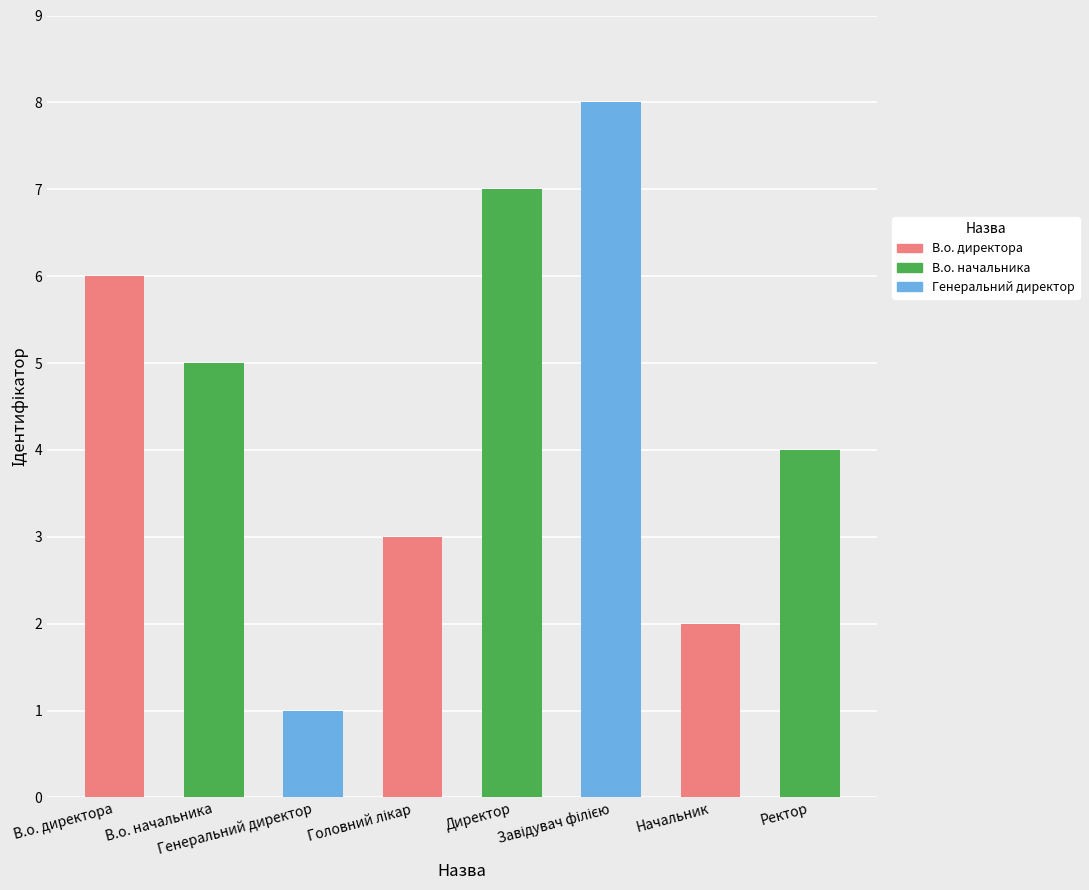

Count the number of categories in the chart.

8